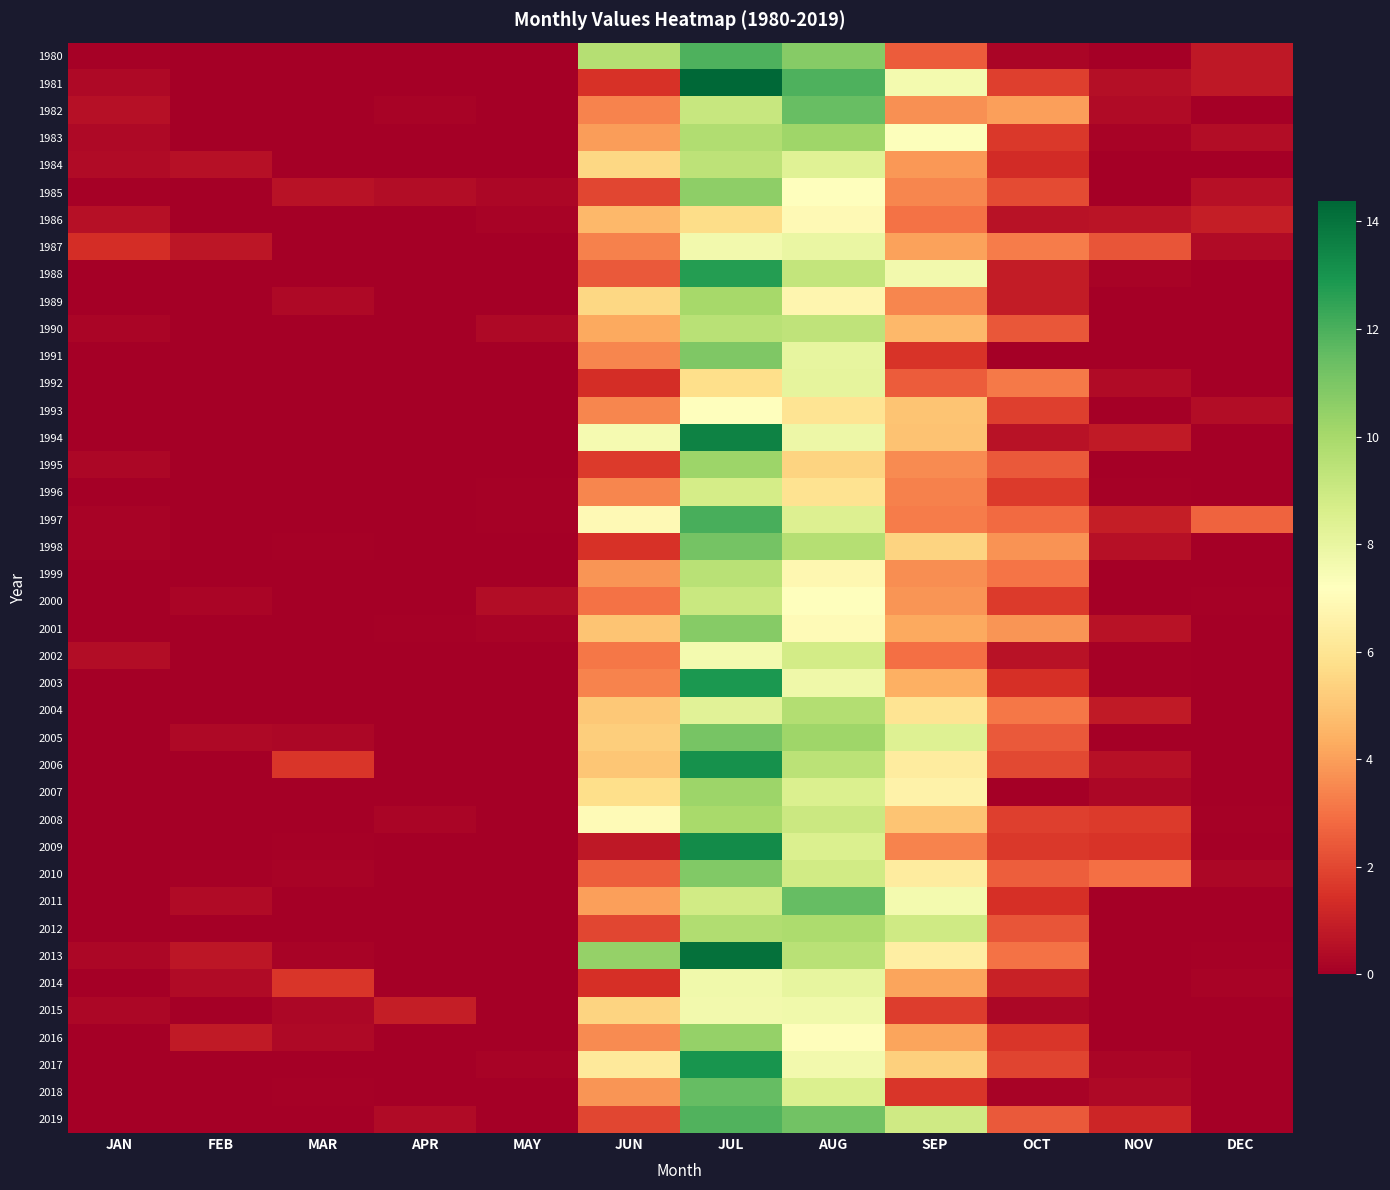

Which series has the largest total across all categories?

2013